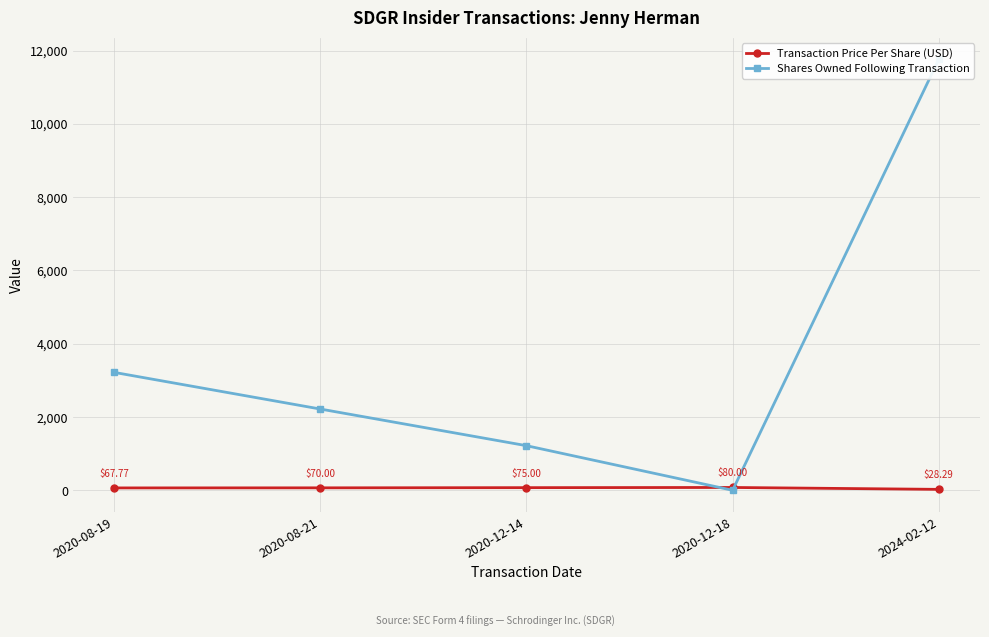

What is the difference between the second highest and minimum values in the Shares Owned Following Transaction series?

3217.0